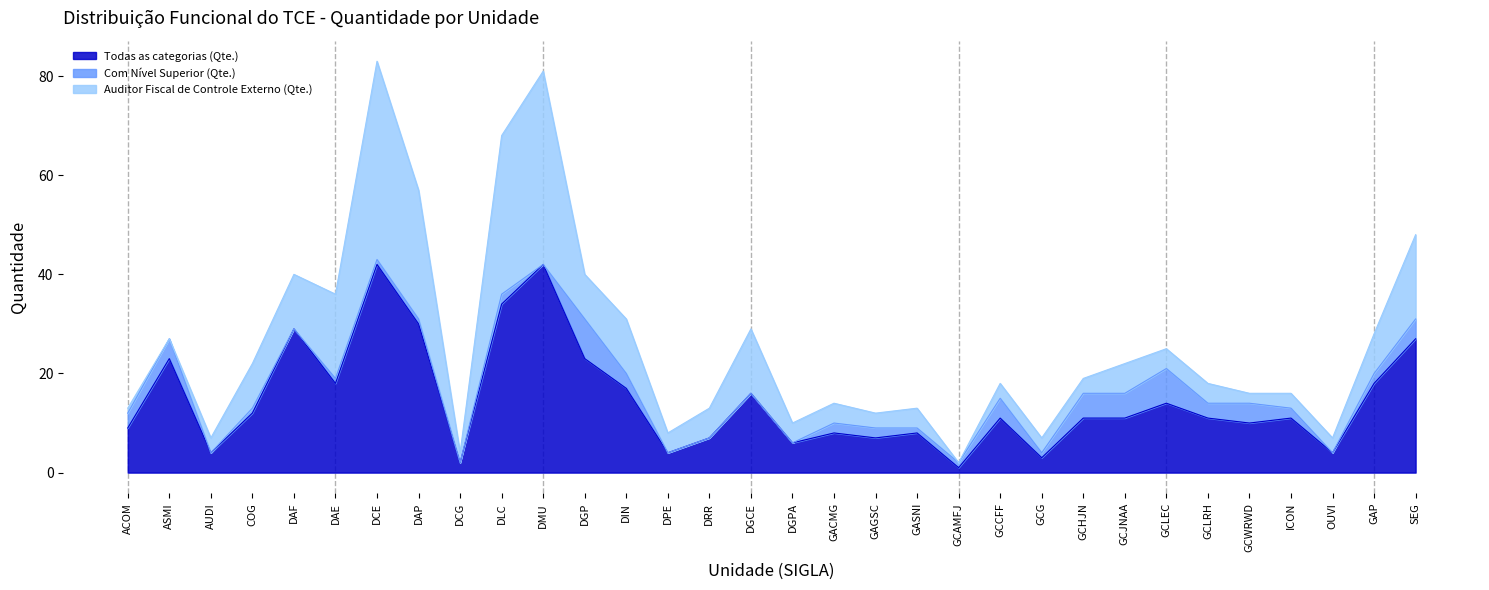

Which series has the largest range (max minus min)?

Todas as categorias (Qte.)